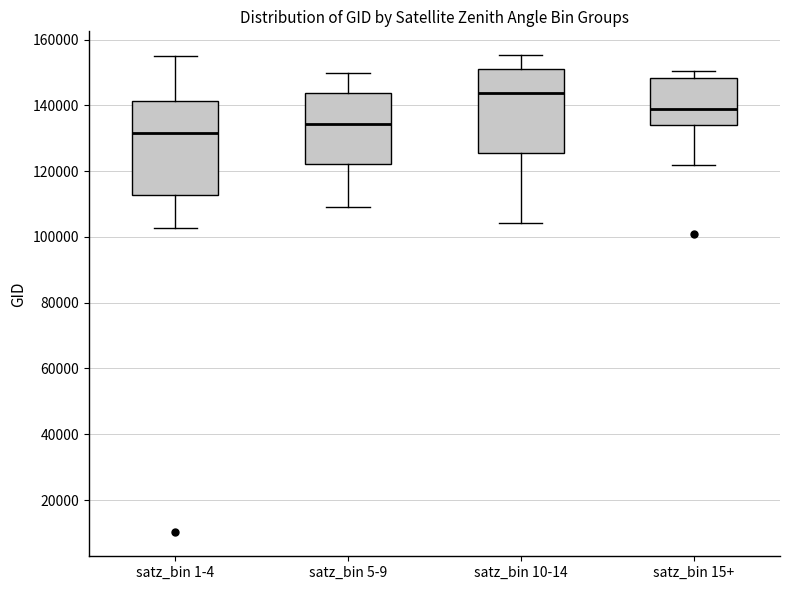

Reading left to right, transcribe this box plot: for each box, give where its median line is, the range the box spans, and where its two whiskers end, as read against the y-axis. The values are not printed on the chart, so give them approximately, as read against the axis.

satz_bin 1-4: median 132000, box 112000 to 142000, whiskers 102000 to 154000
satz_bin 5-9: median 134000, box 122000 to 144000, whiskers 110000 to 150000
satz_bin 10-14: median 144000, box 126000 to 152000, whiskers 104000 to 156000
satz_bin 15+: median 138000, box 134000 to 148000, whiskers 122000 to 150000